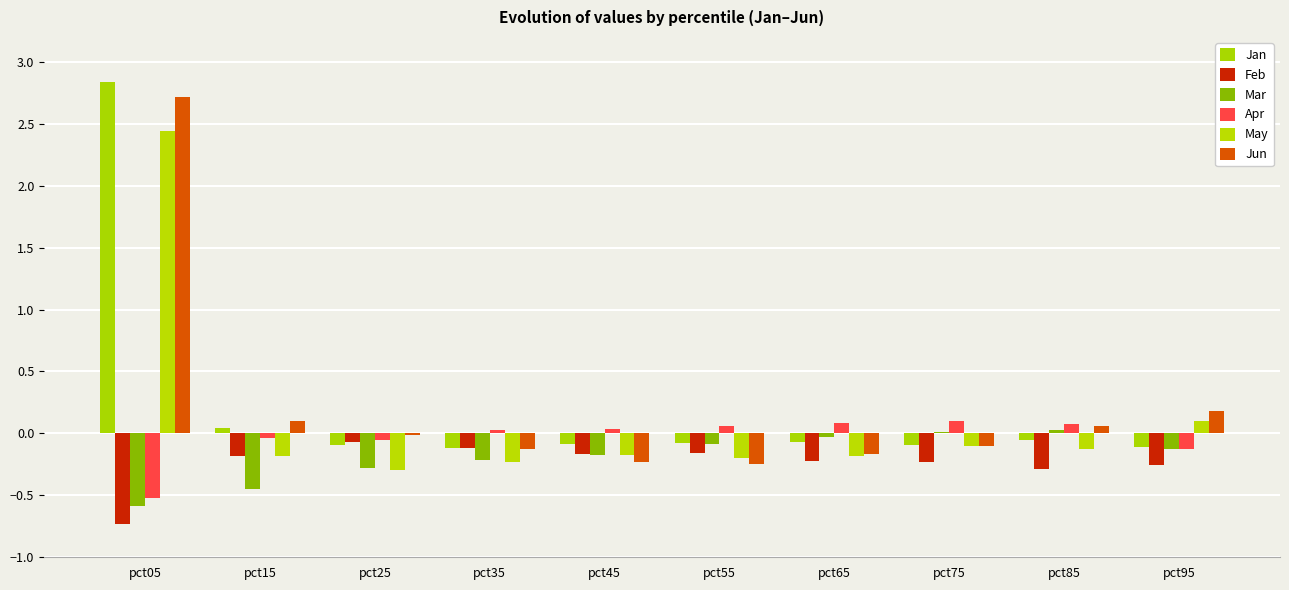

Reading left to right, transcribe all the data shown in this chart.

Jan: 2.8	0.0	-0.1	-0.1	-0.1	-0.1	-0.1	-0.1	-0.1	-0.1
Feb: -0.7	-0.2	-0.1	-0.1	-0.2	-0.2	-0.2	-0.2	-0.3	-0.3
Mar: -0.6	-0.4	-0.3	-0.2	-0.2	-0.1	-0.0	0.0	0.0	-0.1
Apr: -0.5	-0.0	-0.1	0.0	0.0	0.1	0.1	0.1	0.1	-0.1
May: 2.4	-0.2	-0.3	-0.2	-0.2	-0.2	-0.2	-0.1	-0.1	0.1
Jun: 2.7	0.1	-0.0	-0.1	-0.2	-0.2	-0.2	-0.1	0.1	0.2